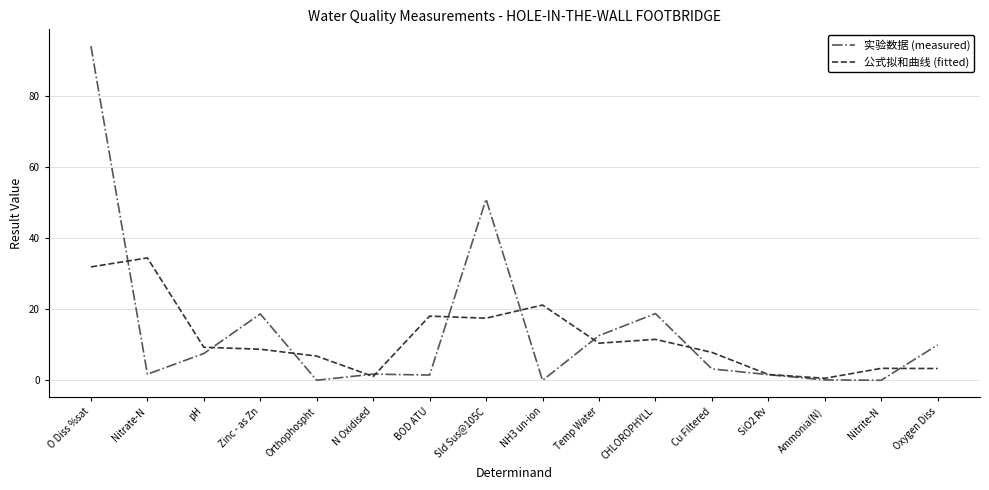

True or false: 实验数据 (measured) and 公式拟和曲线 (fitted) cross at least once.

True